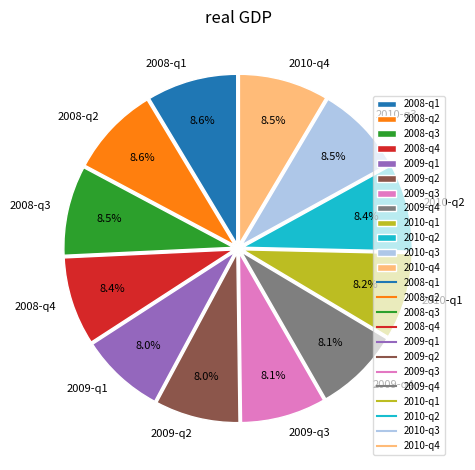

How much of the chart is everything except 2009-q1?

92.0%